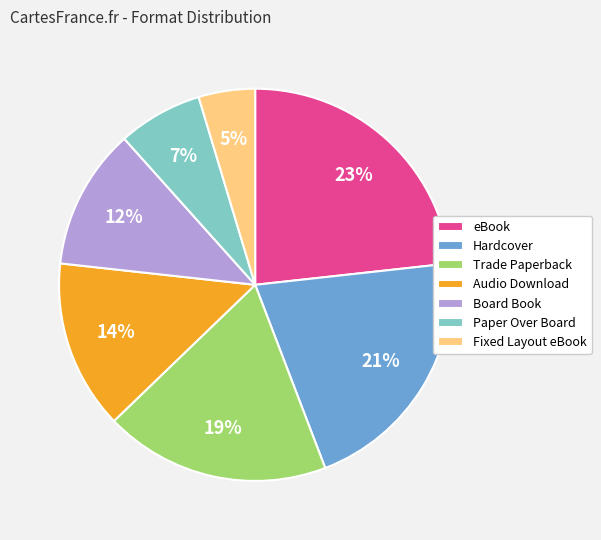

Do Trade Paperback and Hardcover together represent more than half of the pie?

No